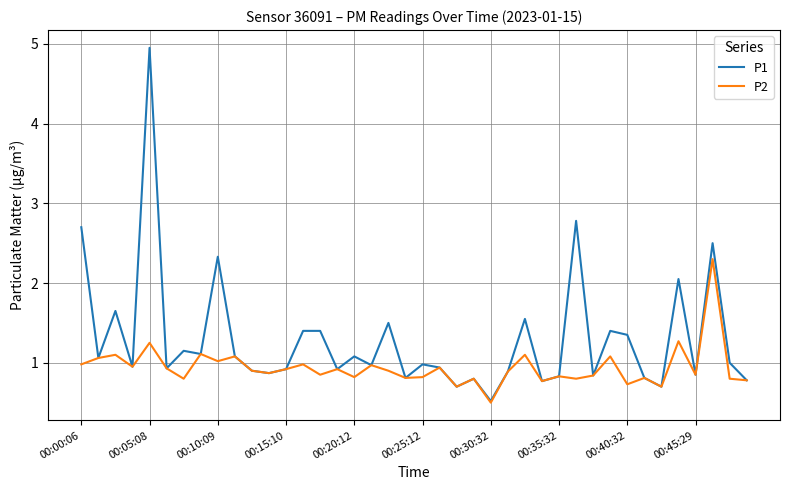

What is the lowest value of the P1 series?

0.5